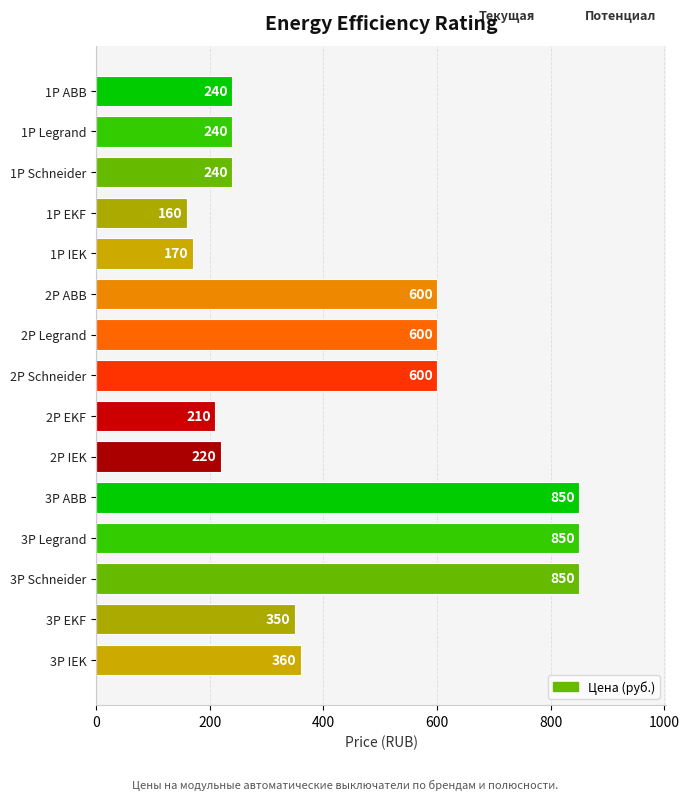

How many data points does each series have?

15